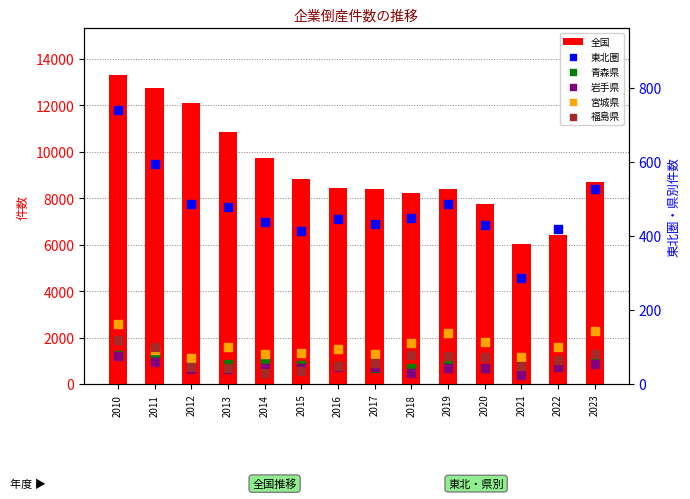

At how many categories does at least one series exceed 9604?

5